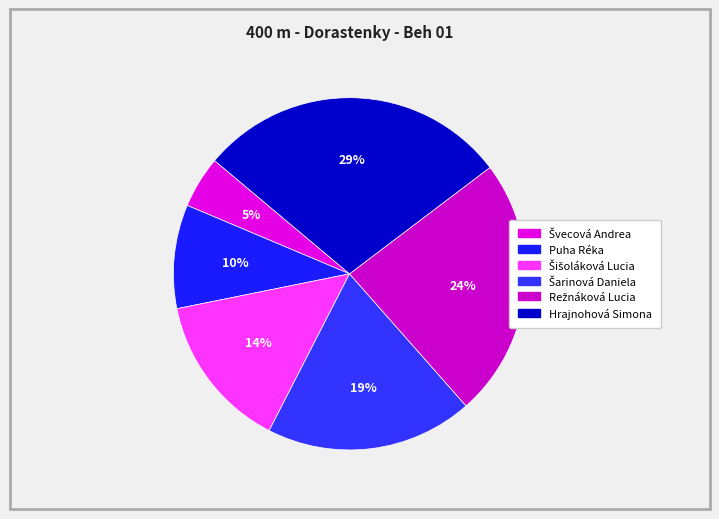

Which has a higher value, Režnáková Lucia or Puha Réka?

Režnáková Lucia